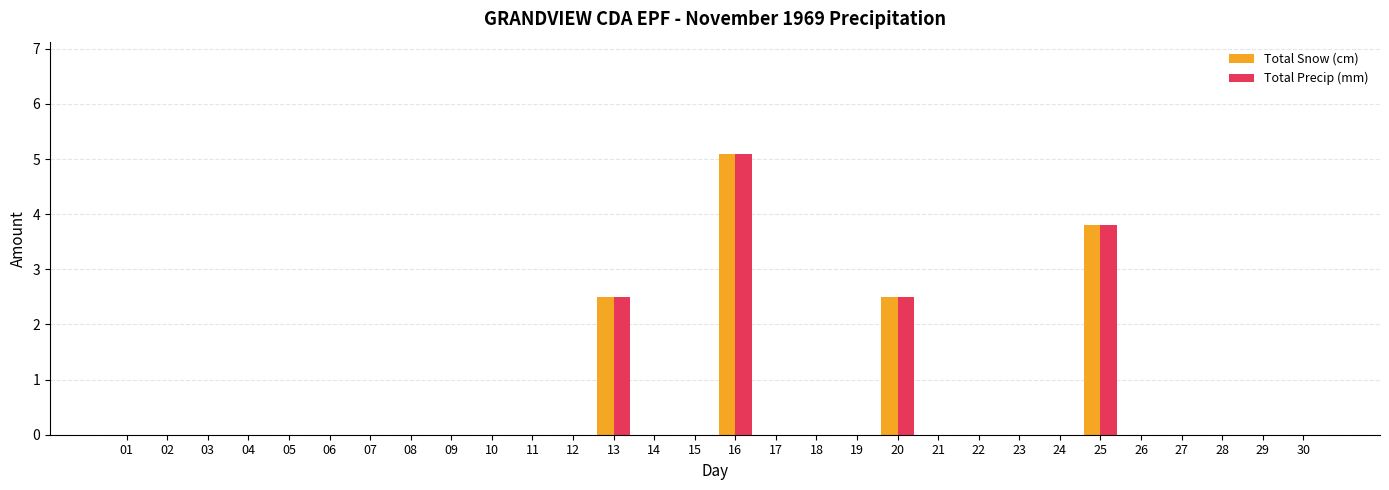

How many groups of bars are there?

30